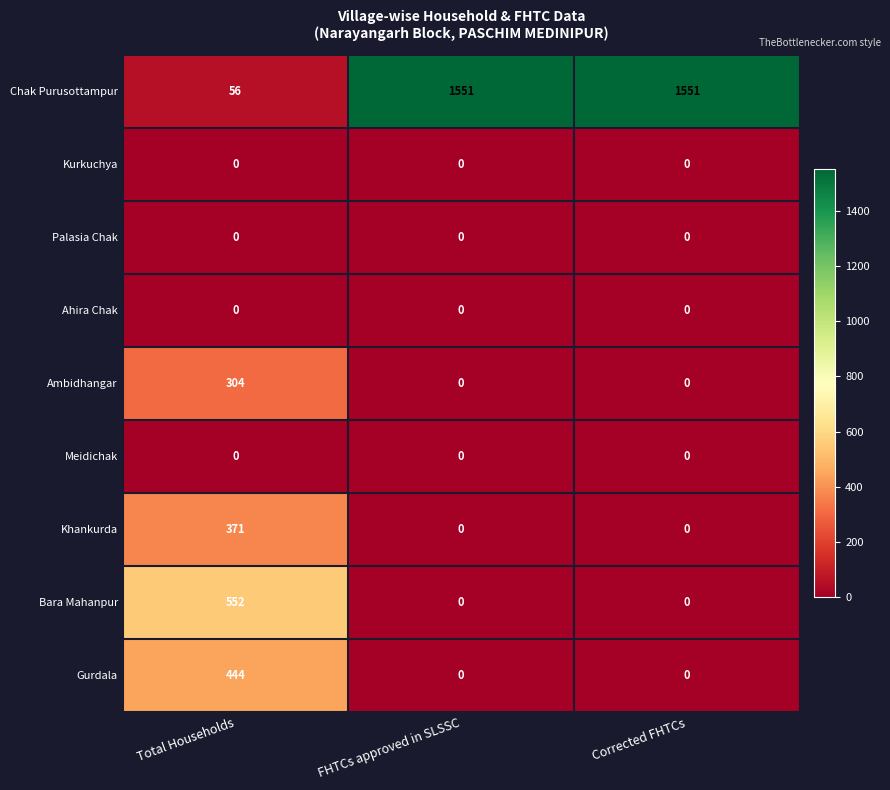

How many distinct data groups are displayed?

9